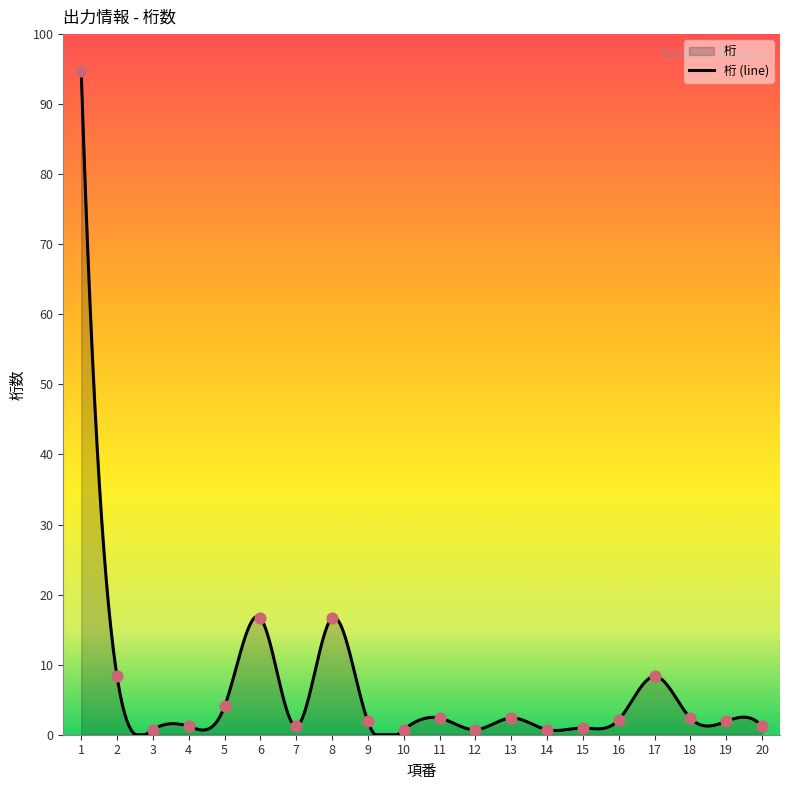

What is the ratio of the value at 10 to the value at 7?

0.6